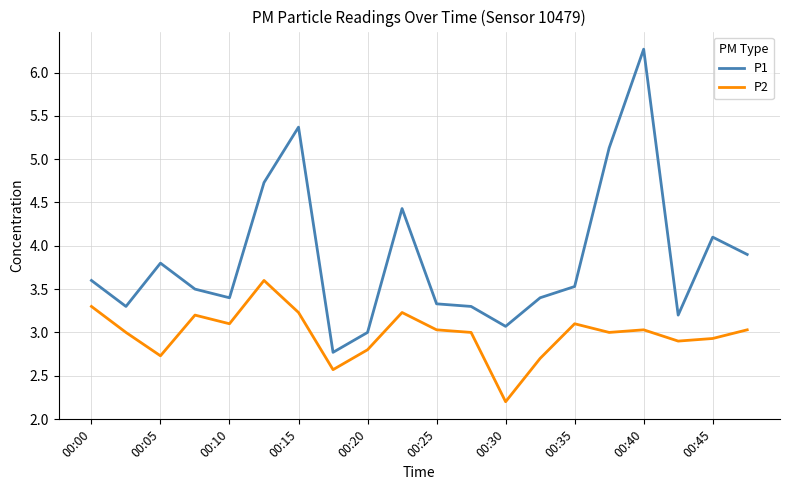

Does the chart display data point markers on the line(s)?

No